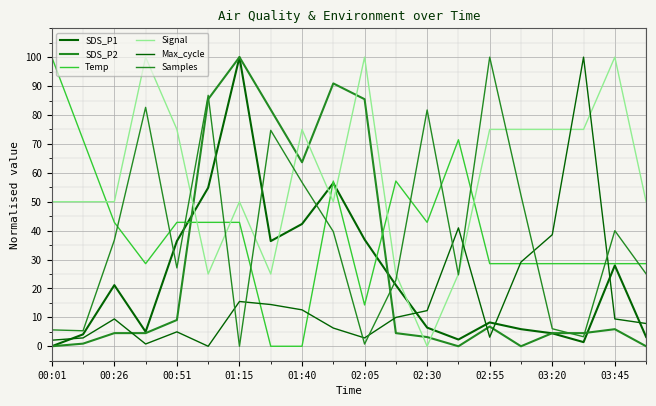

How many lines are shown in the chart?

6